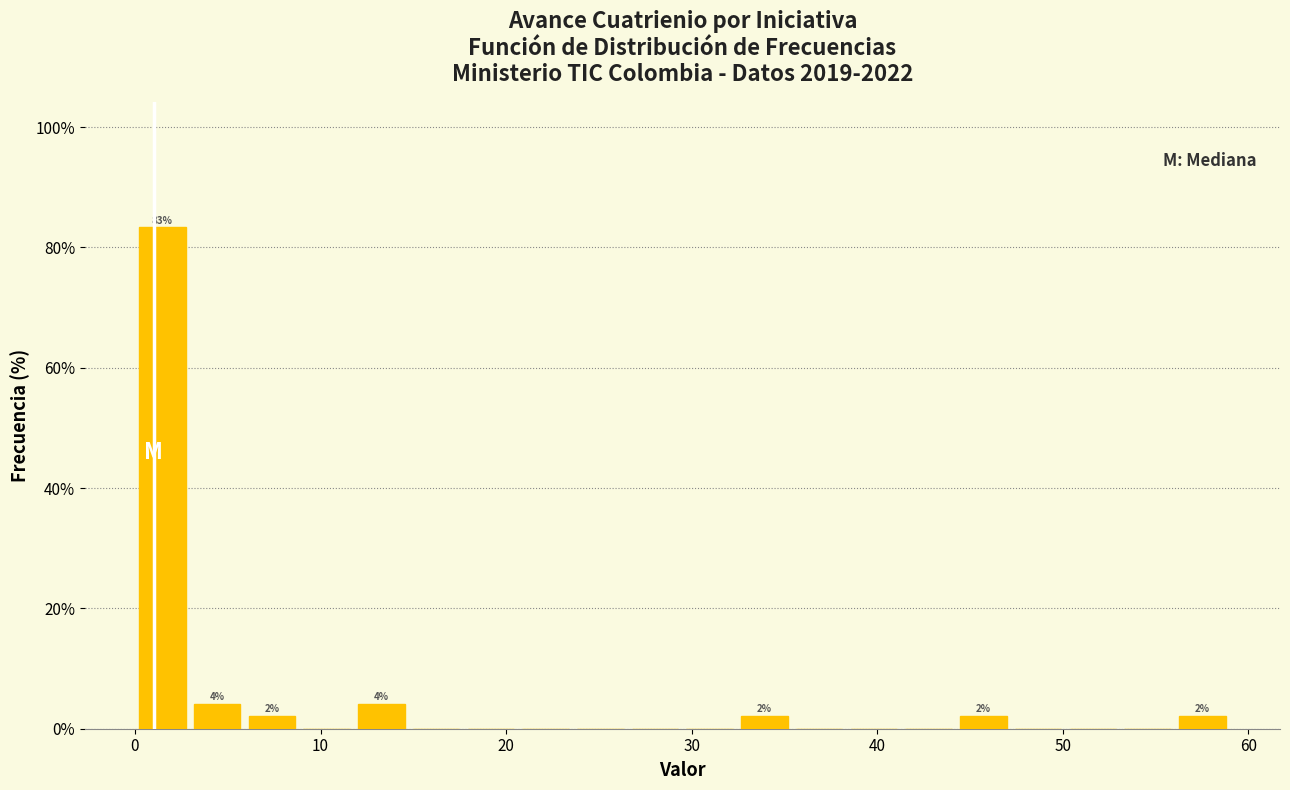

Around what value on the x-axis is the tallest bar? Give the approximate position of its centre, as read against the axis.

1